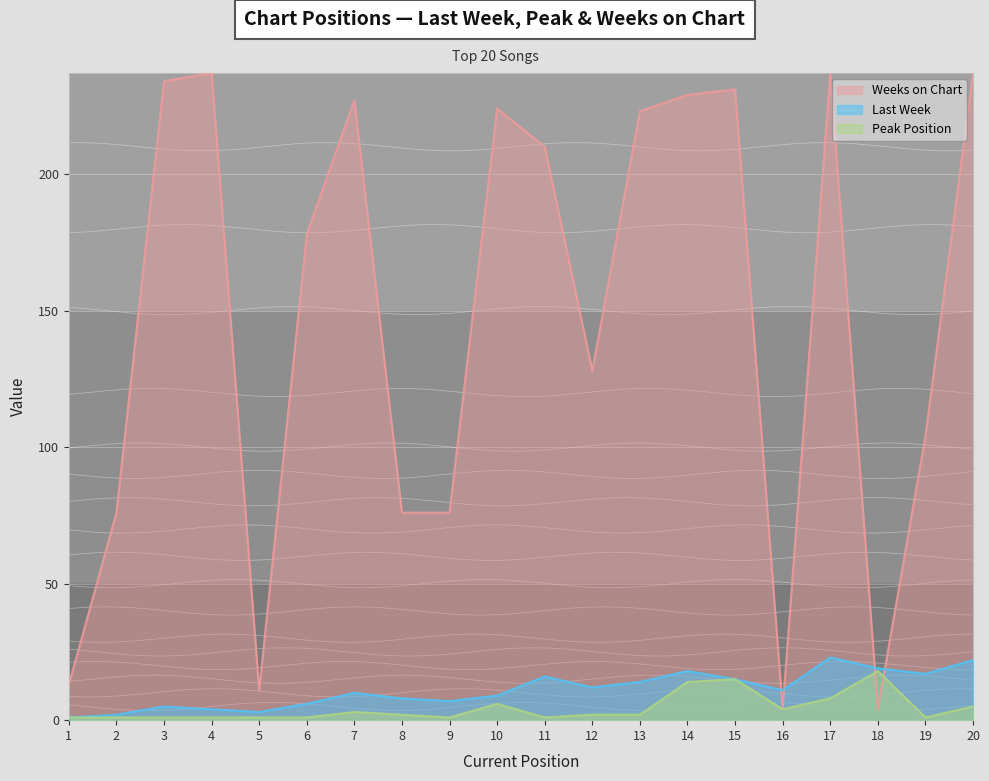

At which label is Peak Position closest to 9?

17